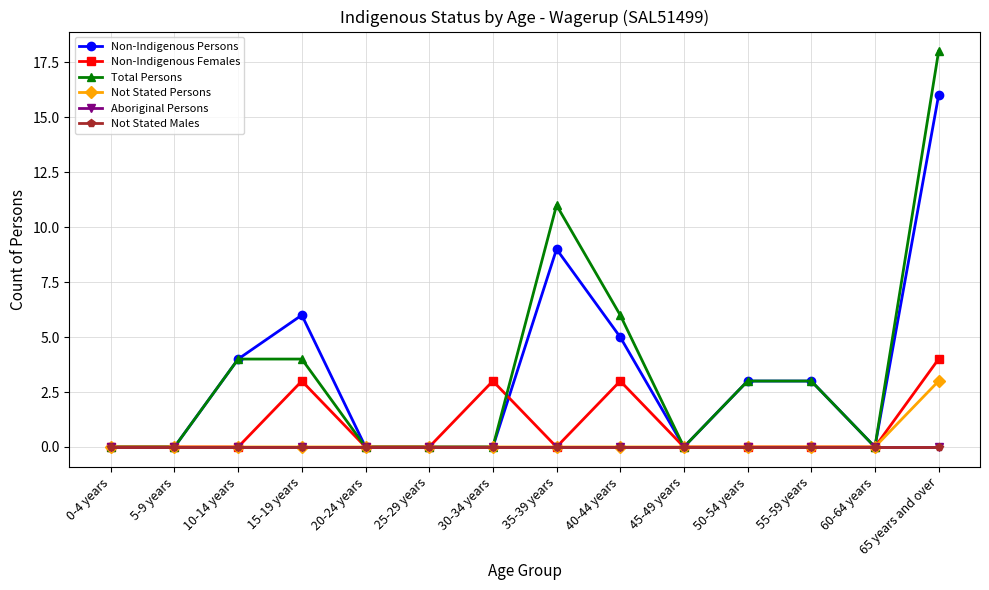

Does the chart have visible grid lines?

Yes